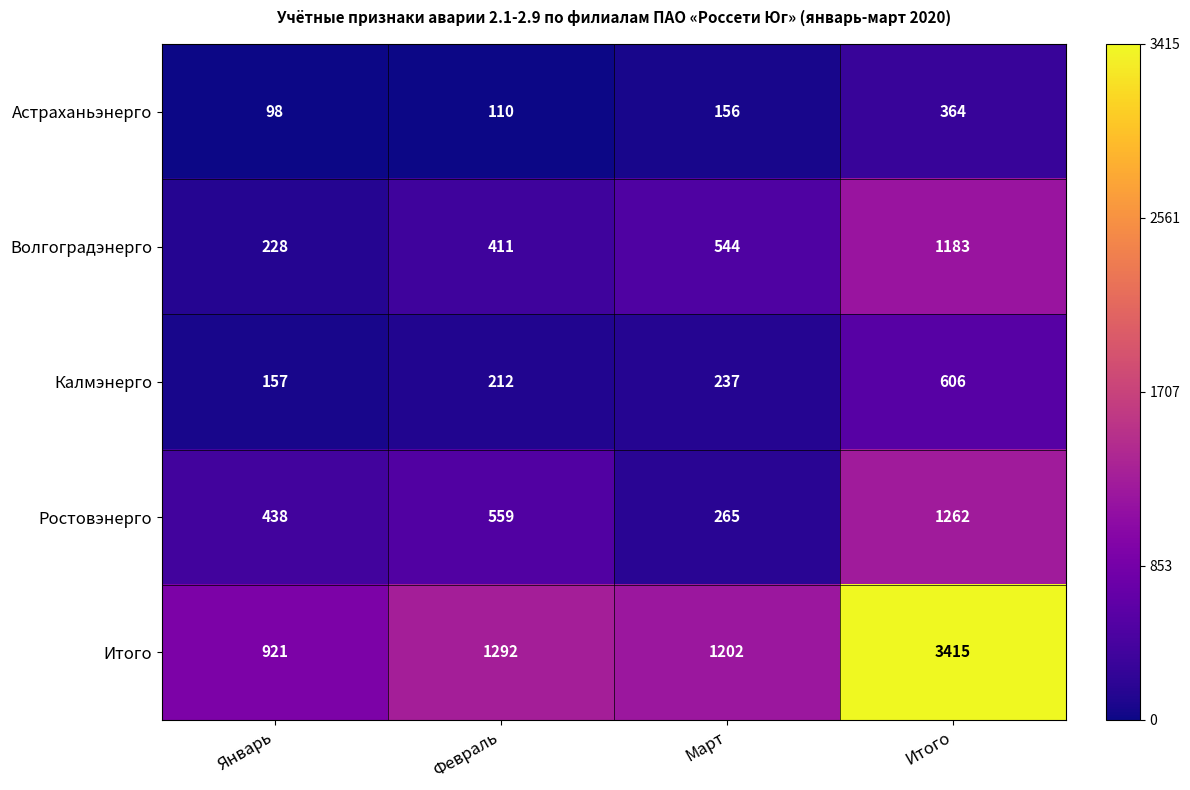

Where is Астраханьэнерго nearest to the value 231?

Март